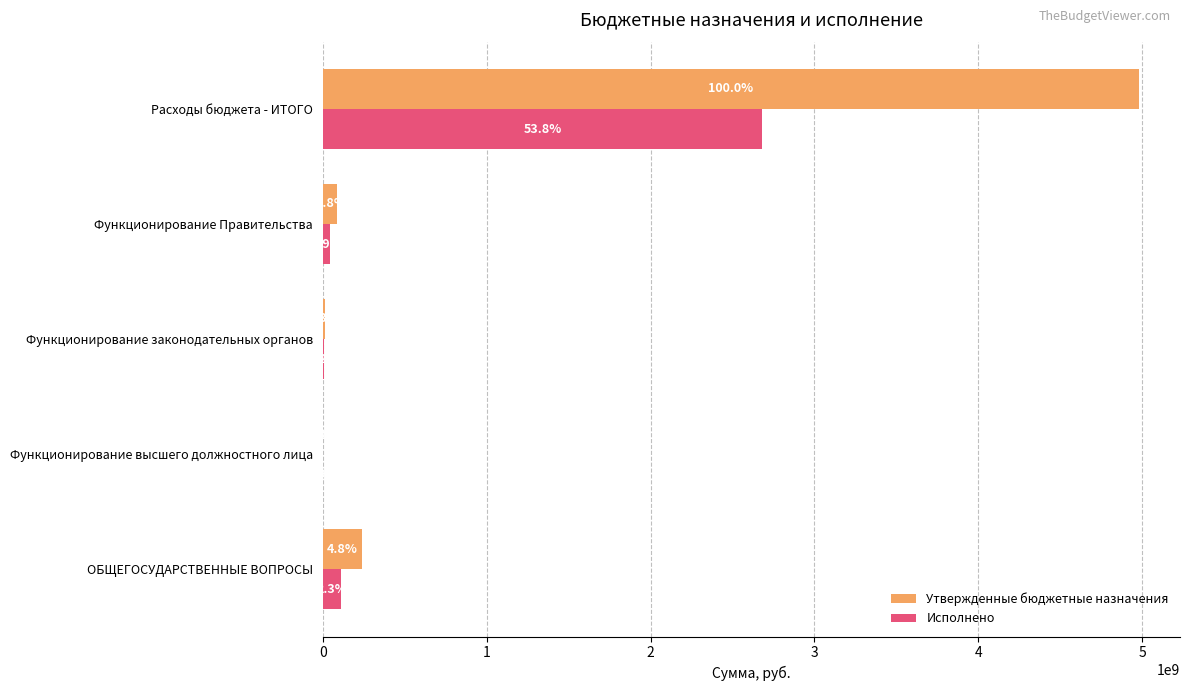

What is the lowest value of the Утвержденные бюджетные назначения series?

1820400.0